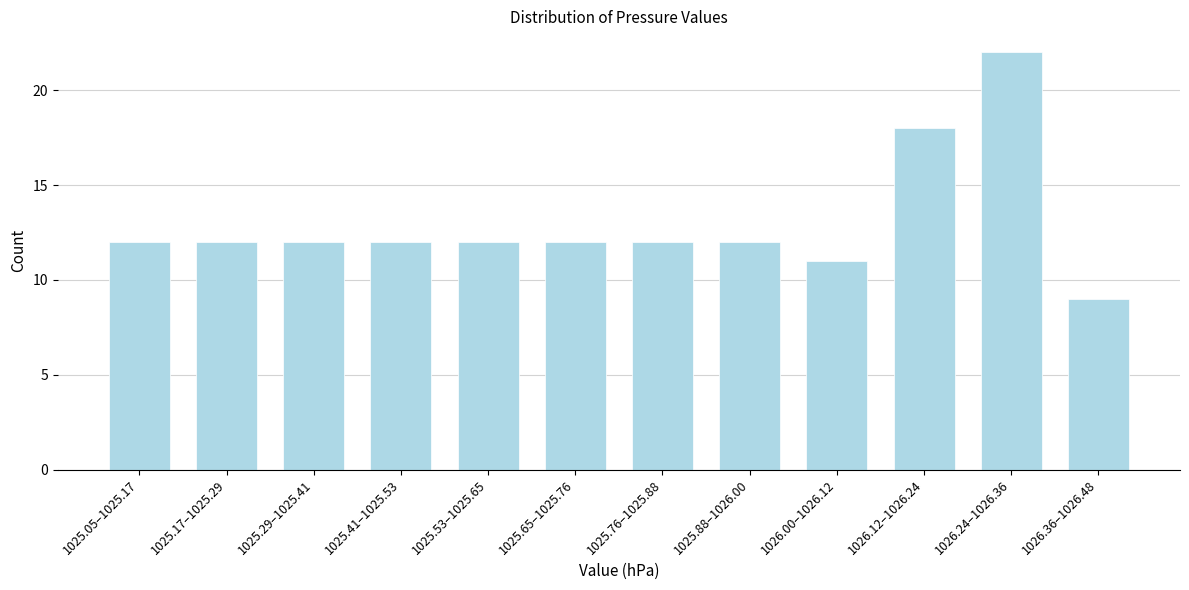

Reading left to right, list all the values displayed in this chart.

1025.05–1025.17=12	1025.17–1025.29=12	1025.29–1025.41=12	1025.41–1025.53=12	1025.53–1025.65=12	1025.65–1025.76=12	1025.76–1025.88=12	1025.88–1026.00=12	1026.00–1026.12=11	1026.12–1026.24=18	1026.24–1026.36=22	1026.36–1026.48=9